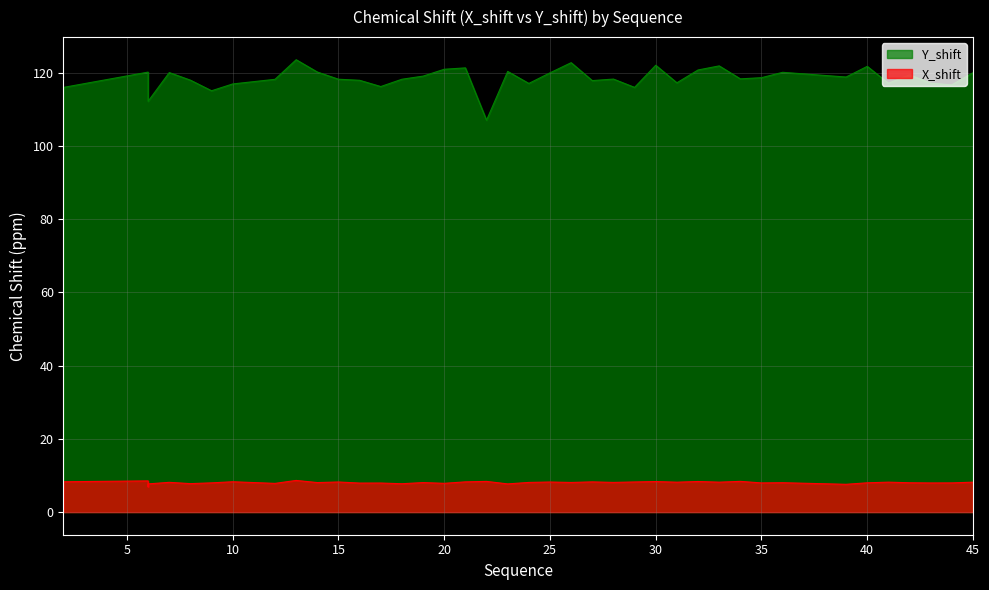

What is the sum of all X_shift values?

322.5